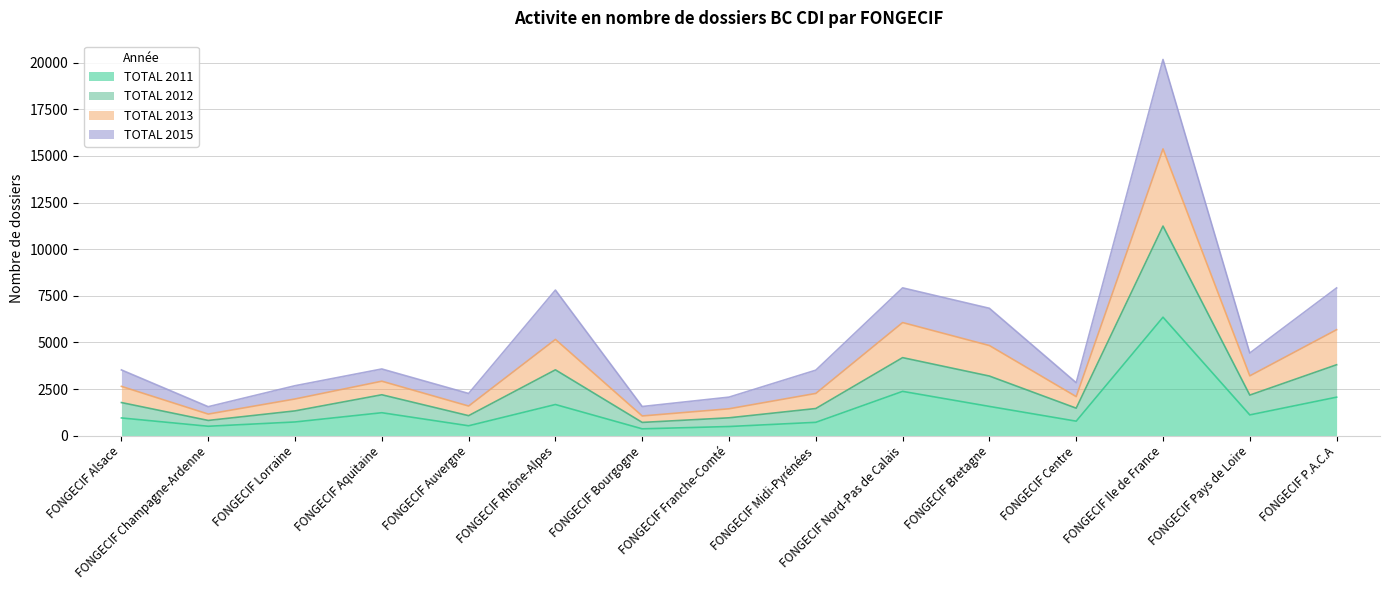

True or false: TOTAL 2011 has a value of 734 at FONGECIF Lorraine.

True